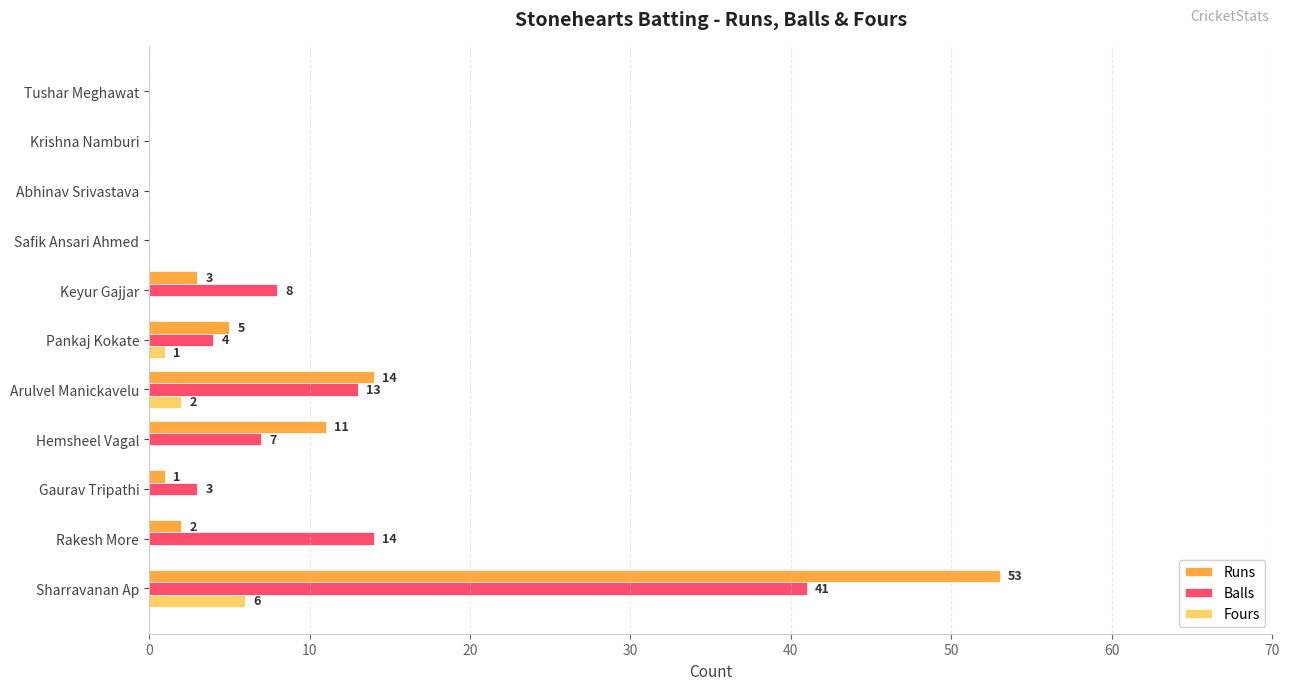

Which series changed the most between Keyur Gajjar and Krishna Namburi?

Balls